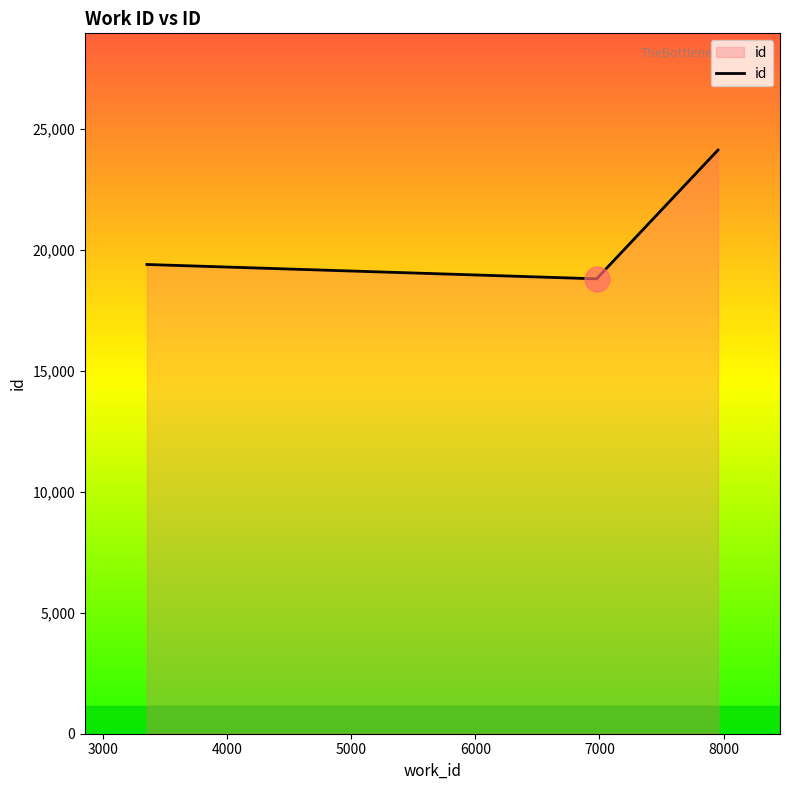

Reading left to right, transcribe all the data shown in this chart.

19397	18804	24127